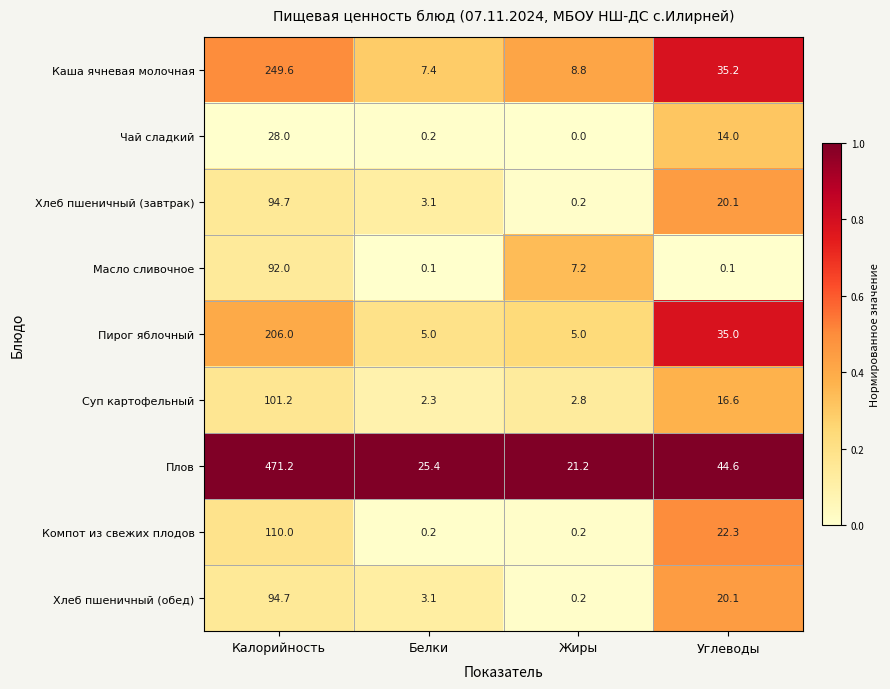

True or false: Хлеб пшеничный (обед) has a value of 20.1 at Углеводы.

True